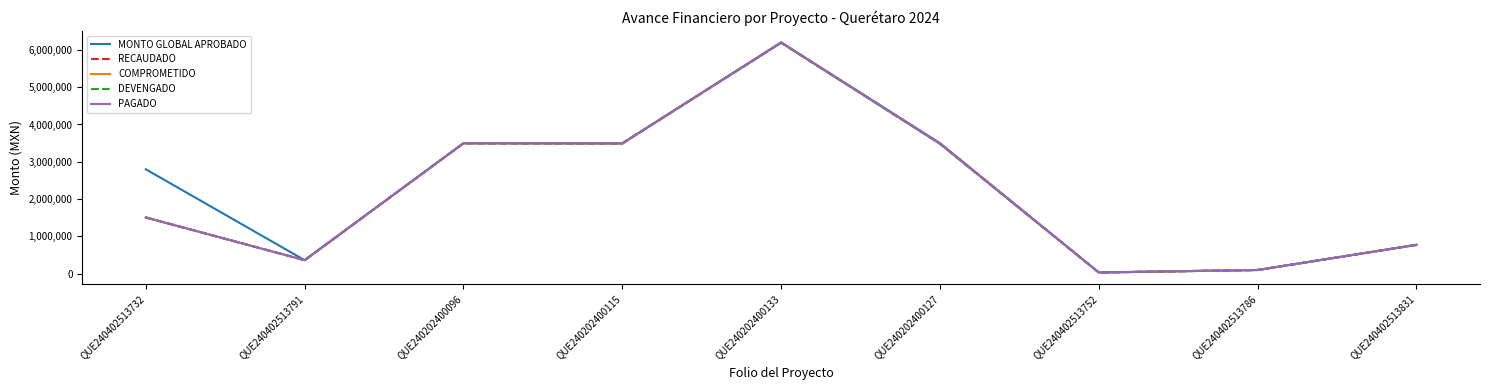

At how many categories does at least one series exceed 785436?

5